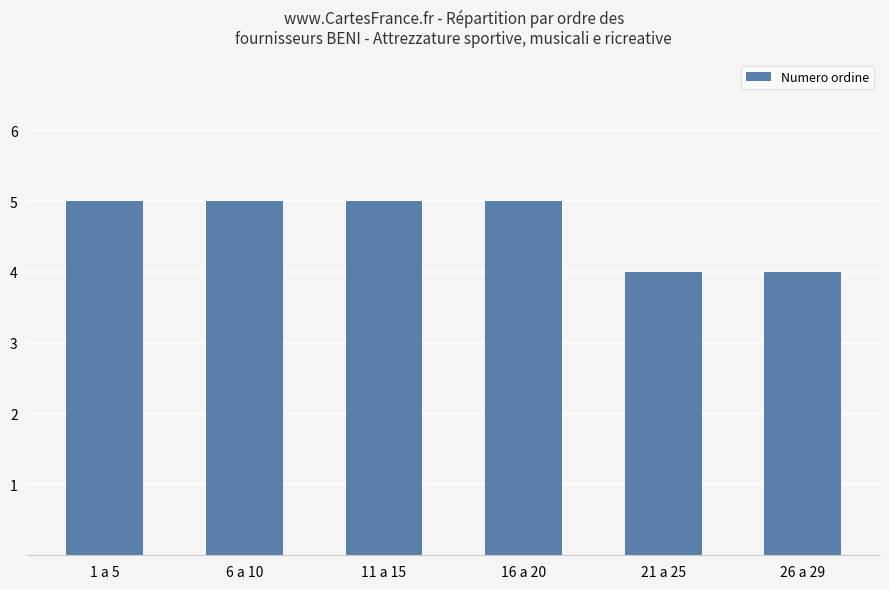

Does the chart contain stacked bars?

No